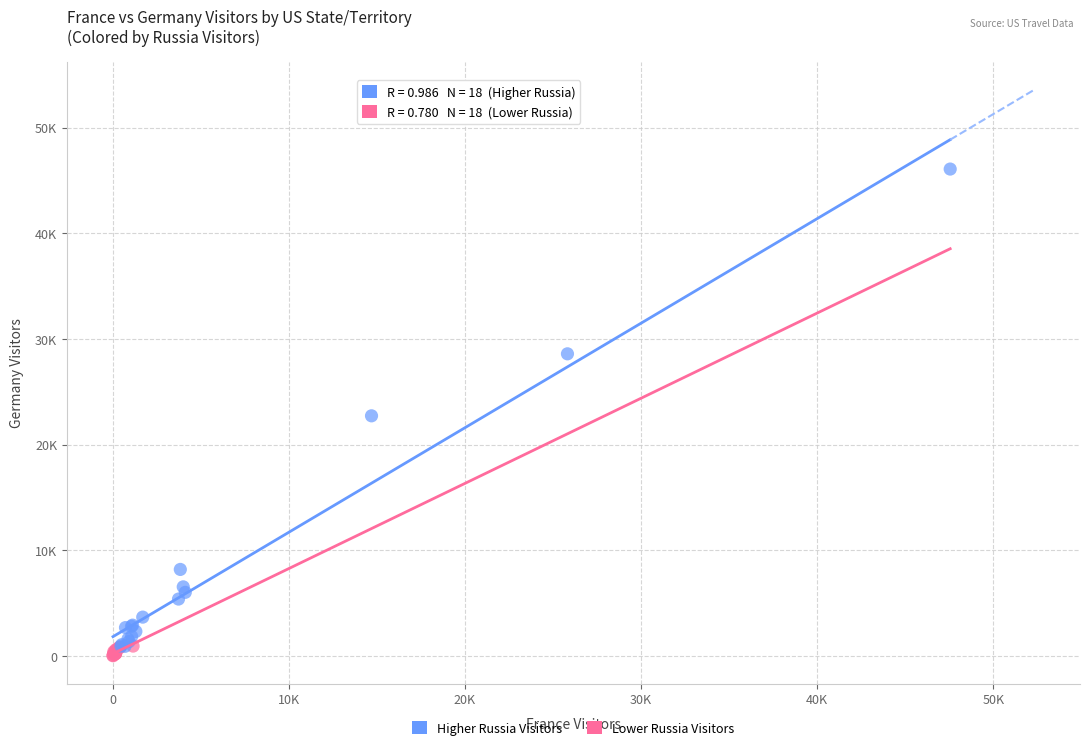

What are all the series names shown in the legend?

Higher Russia Visitors, Lower Russia Visitors